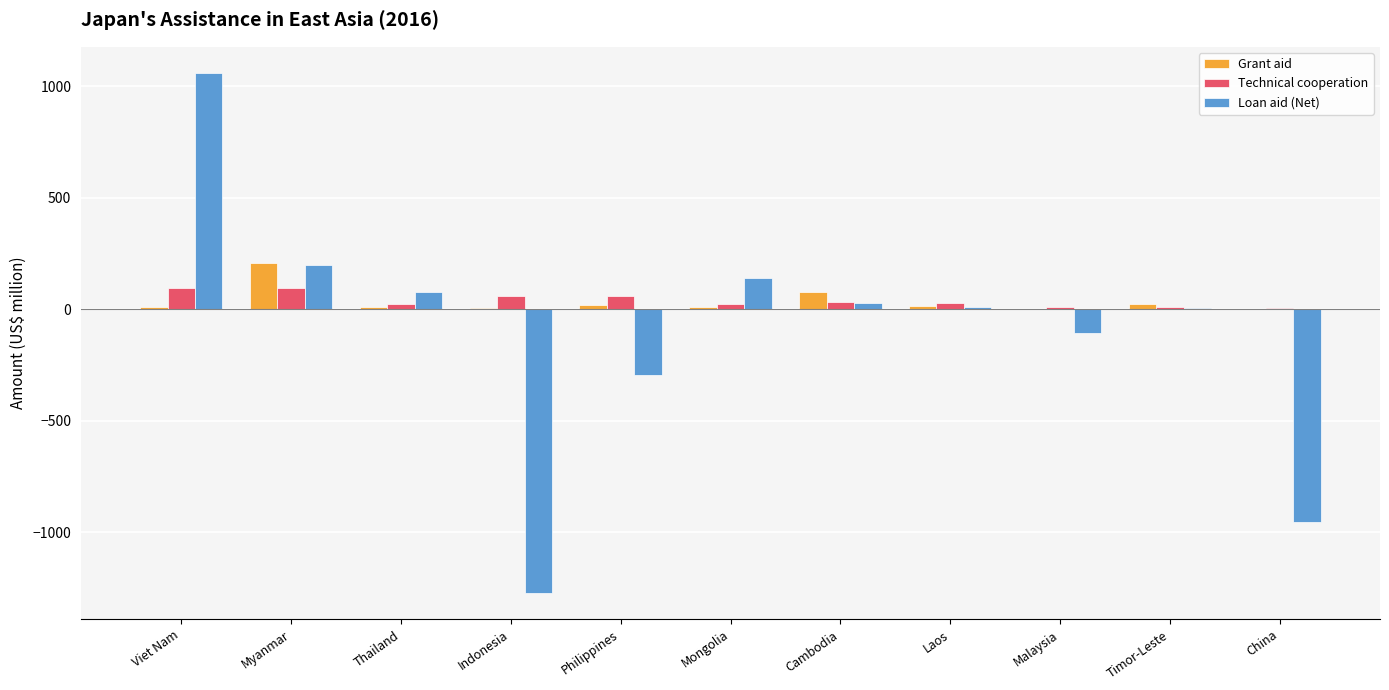

What is the average value of the Loan aid (Net) series?

-100.6